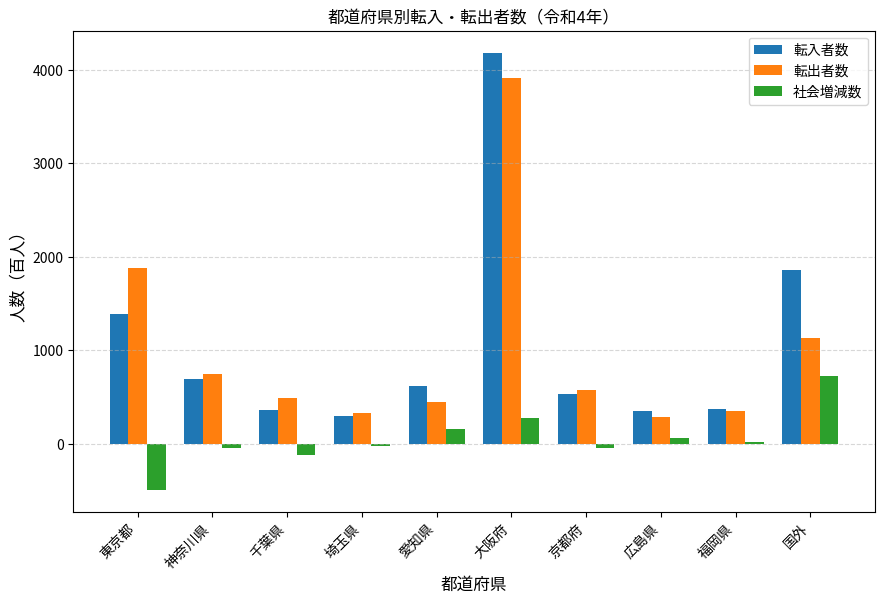

What is the difference between the 転出者数 values at 千葉県 and 大阪府?

3429